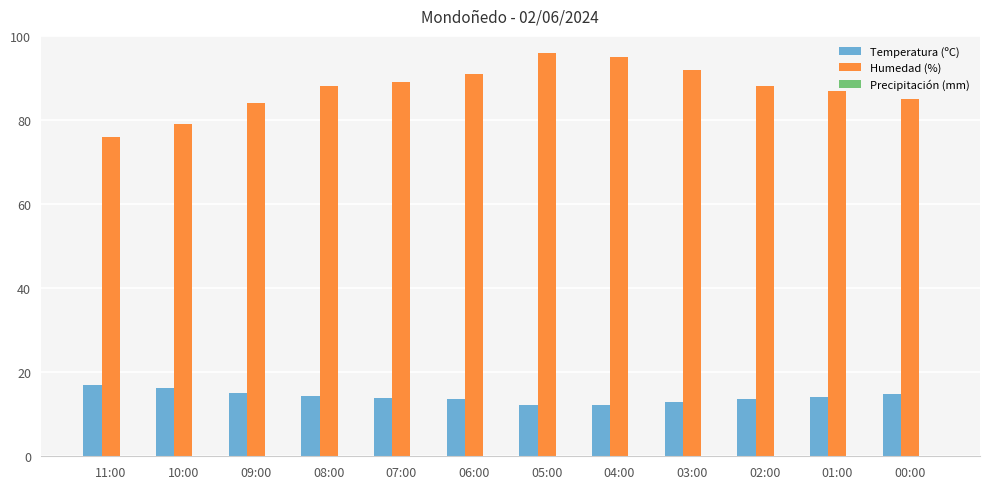

At 05:00, list the series in order from largest to smallest.

Humedad (%), Temperatura (ºC)